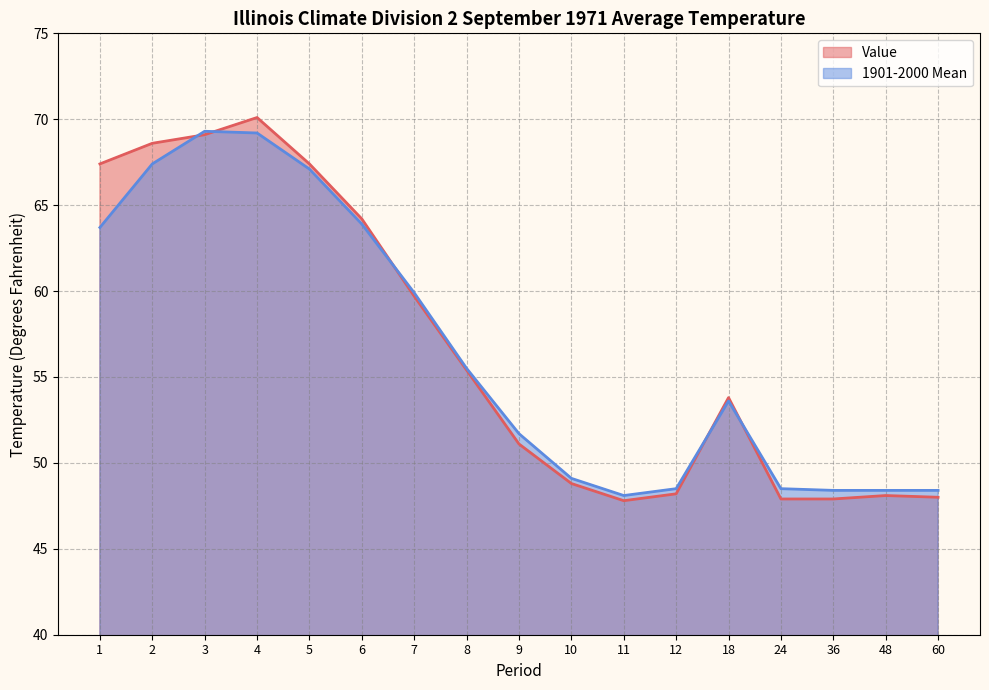

Does the chart display data point markers on the line(s)?

No